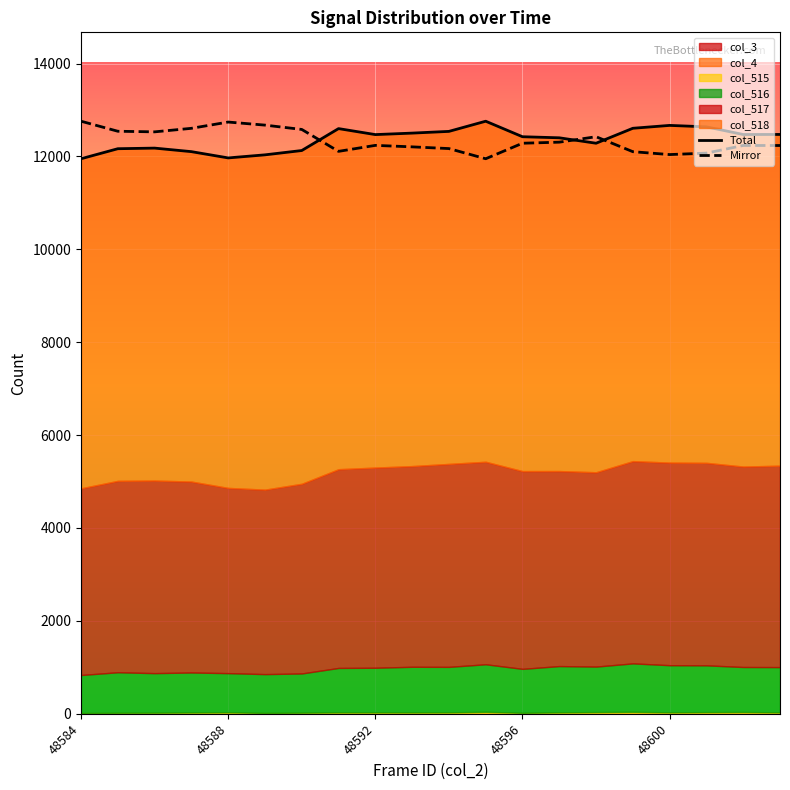

Is it true that Mirror equals 3706 at 48588?

False